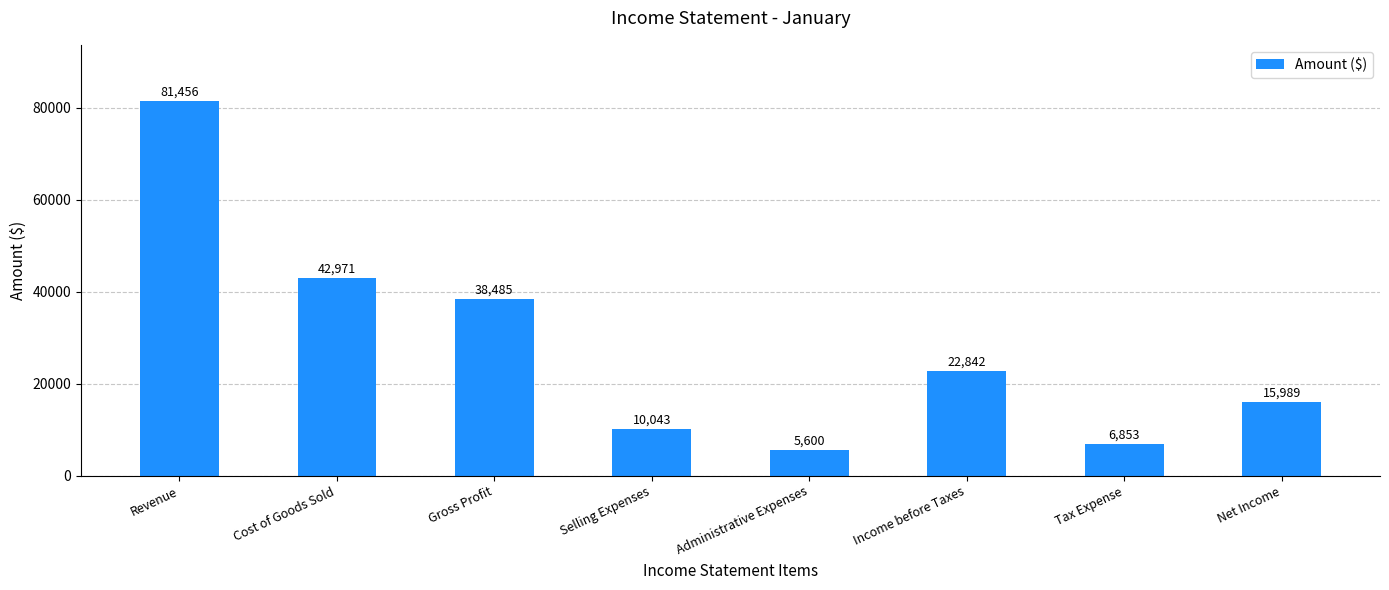

At which label is the value closest to 43528?

Cost of Goods Sold